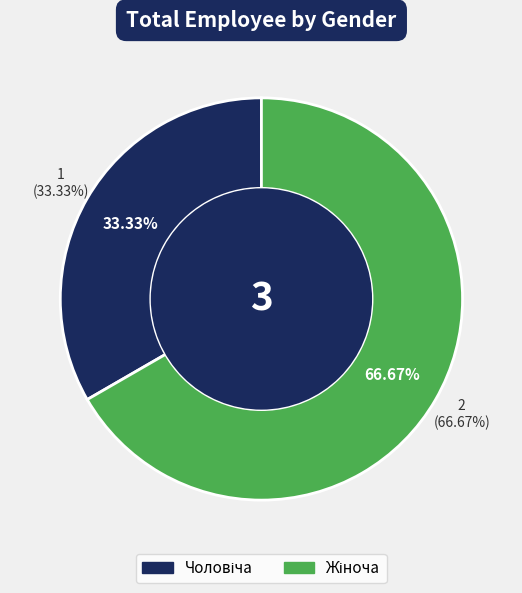

What percentage is the Жіноча slice, to the nearest percent?

67%